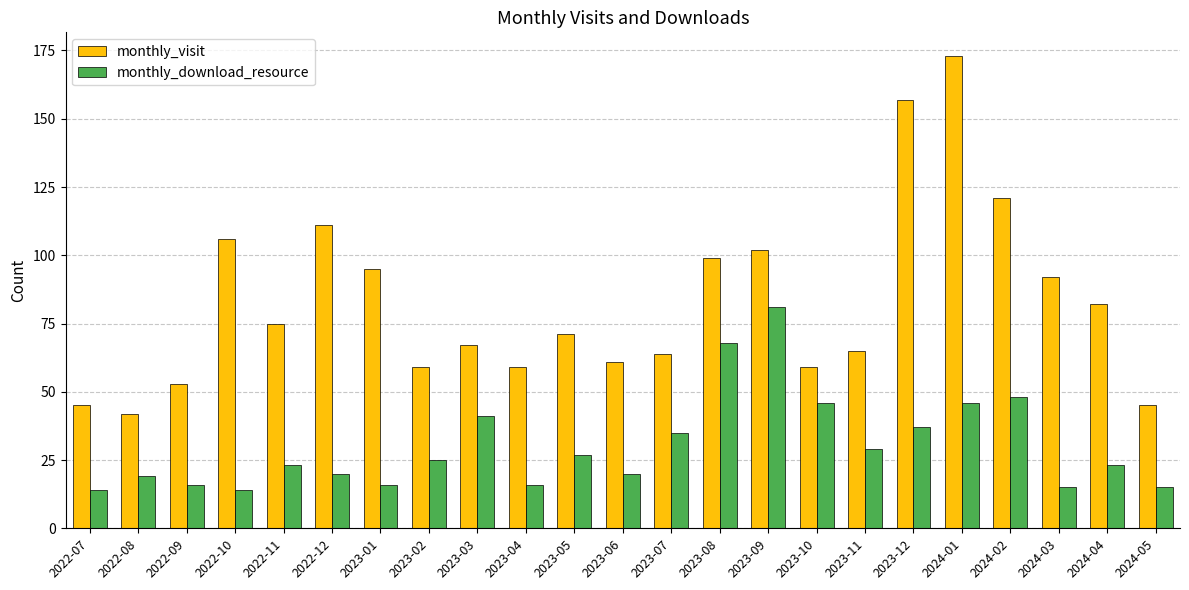

What is the total value across all series at 2022-11?

98